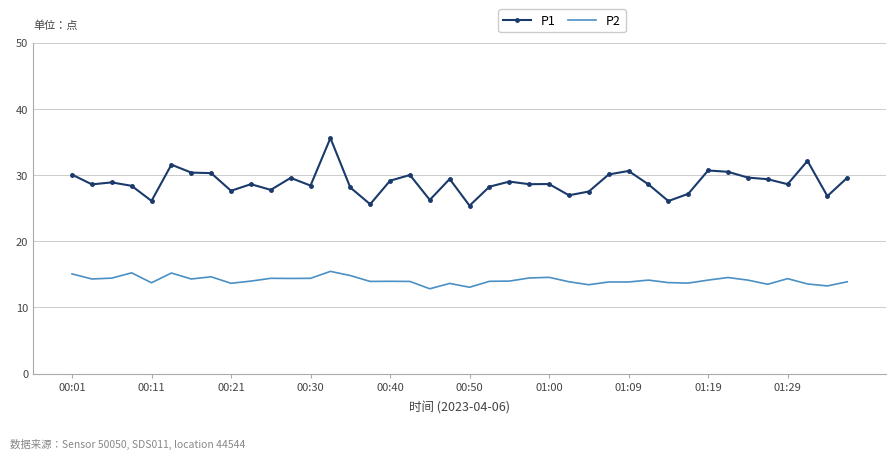

True or false: P2 and P1 intersect in this chart.

False